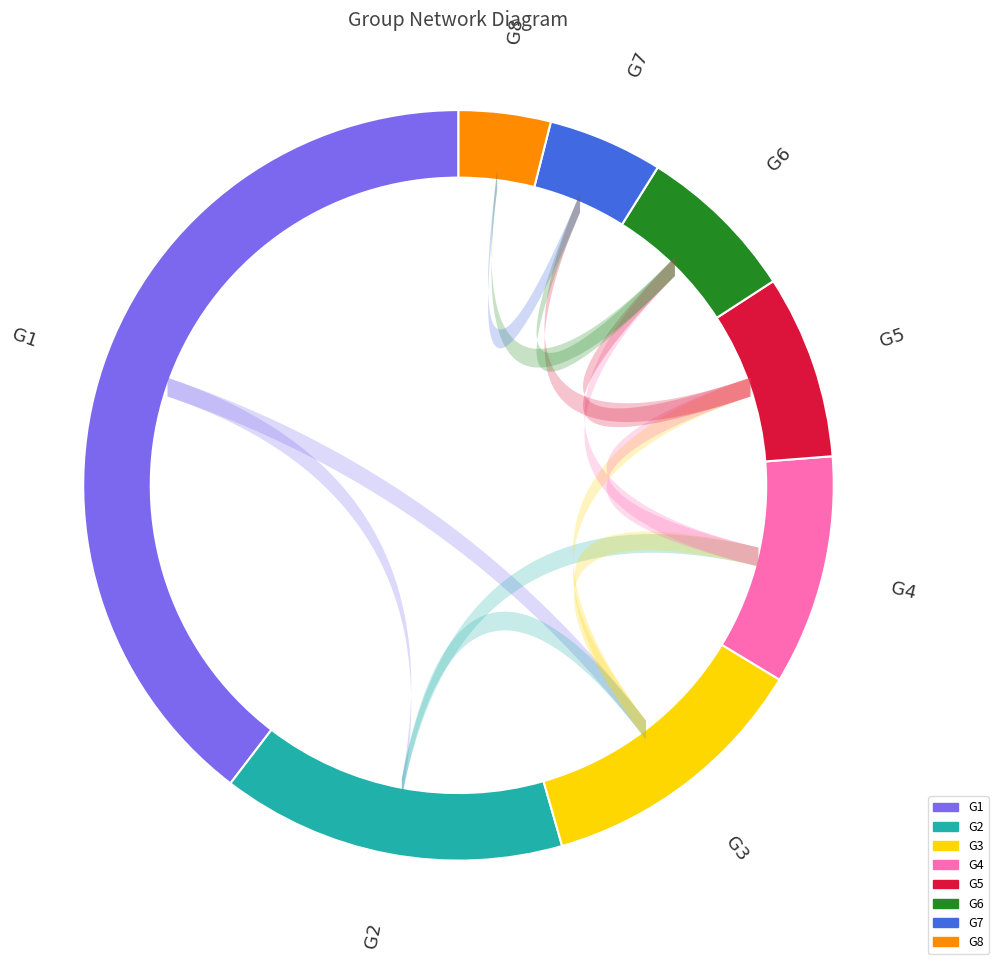

Is there a majority slice in this chart?

No